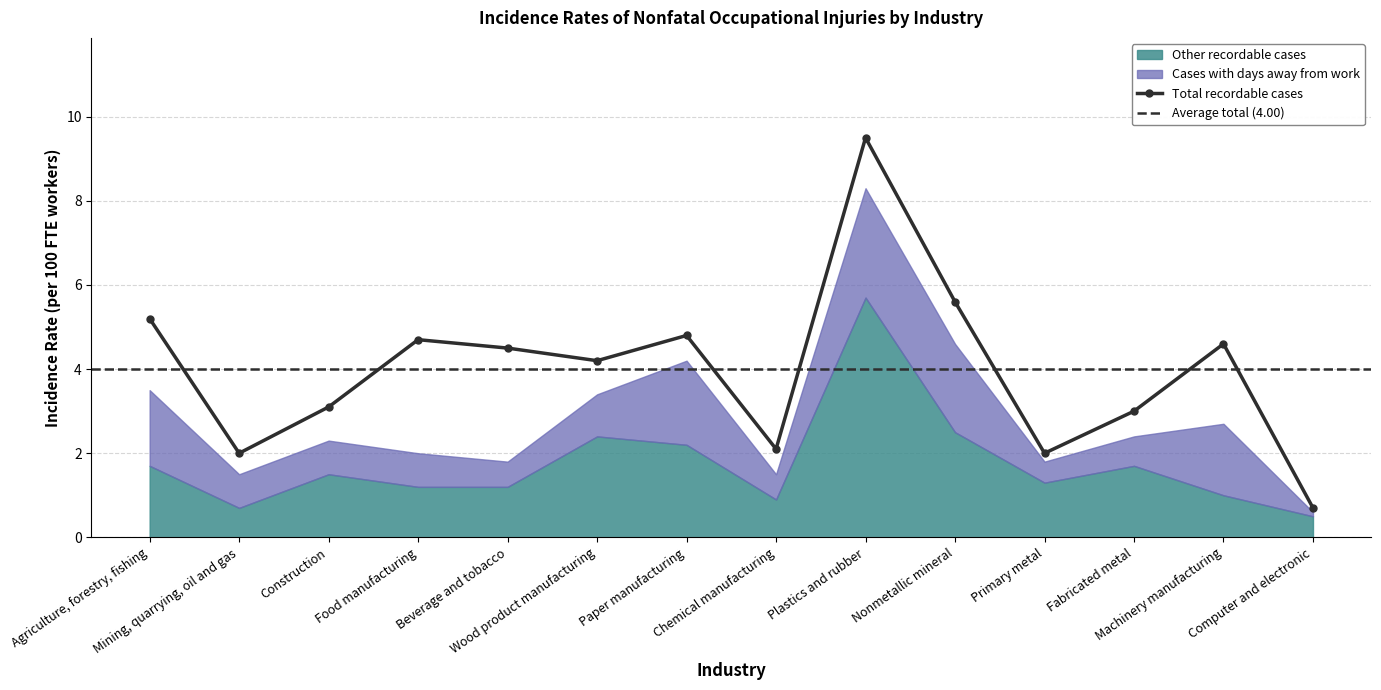

Which series has the largest total across all categories?

Total recordable cases